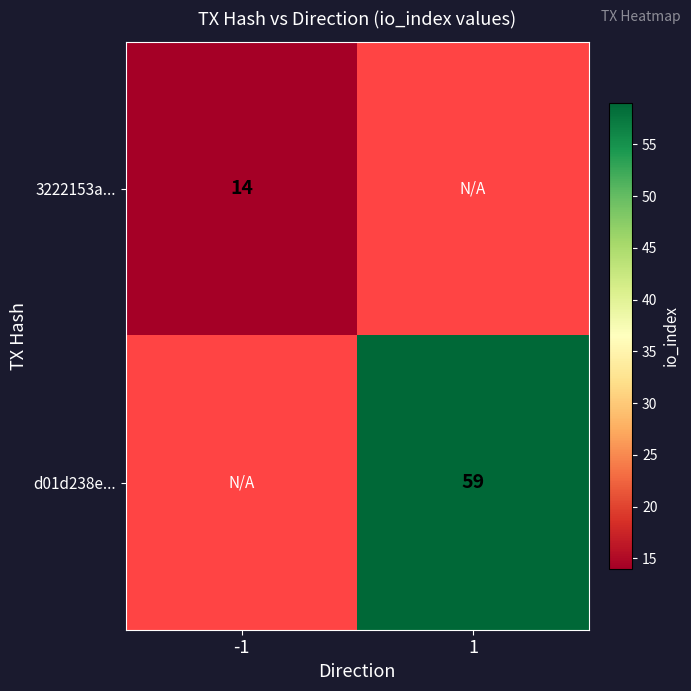

The value of 3222153a... at -1 is 14. True or false?

True